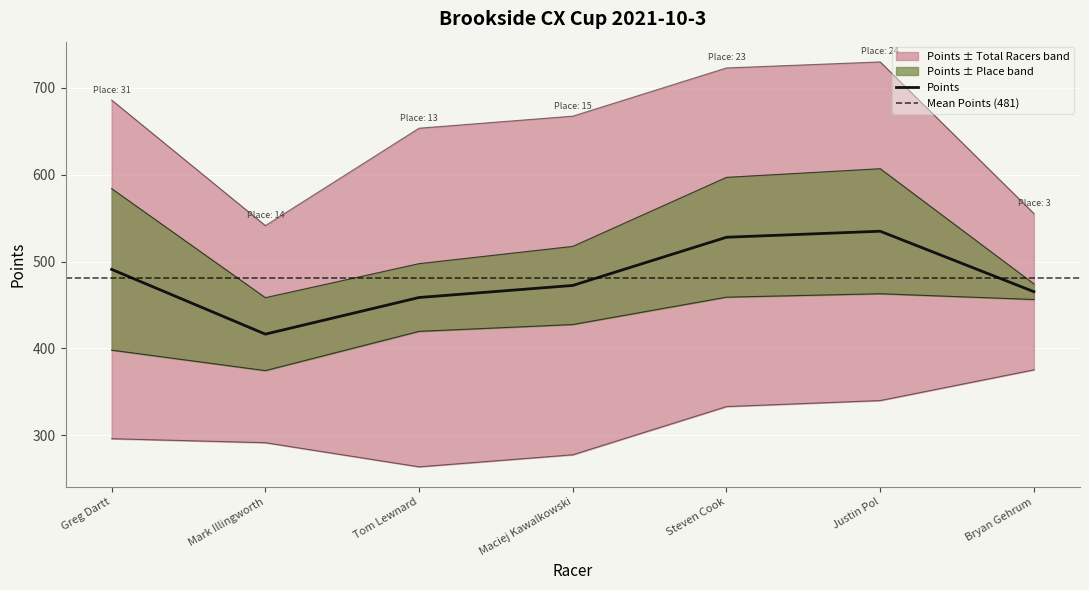

Reading left to right, list all the values displayed in this chart.

Place: 31.0	14.0	13.0	15.0	23.0	24.0	3.0
Points: 491.0	416.5	458.7	472.6	528.1	535.0	465.4
Total Racers: 39.0	25.0	39.0	39.0	39.0	39.0	18.0